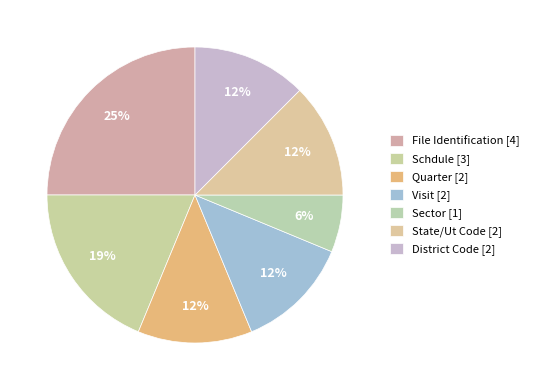

How many slices are in this pie chart?

7